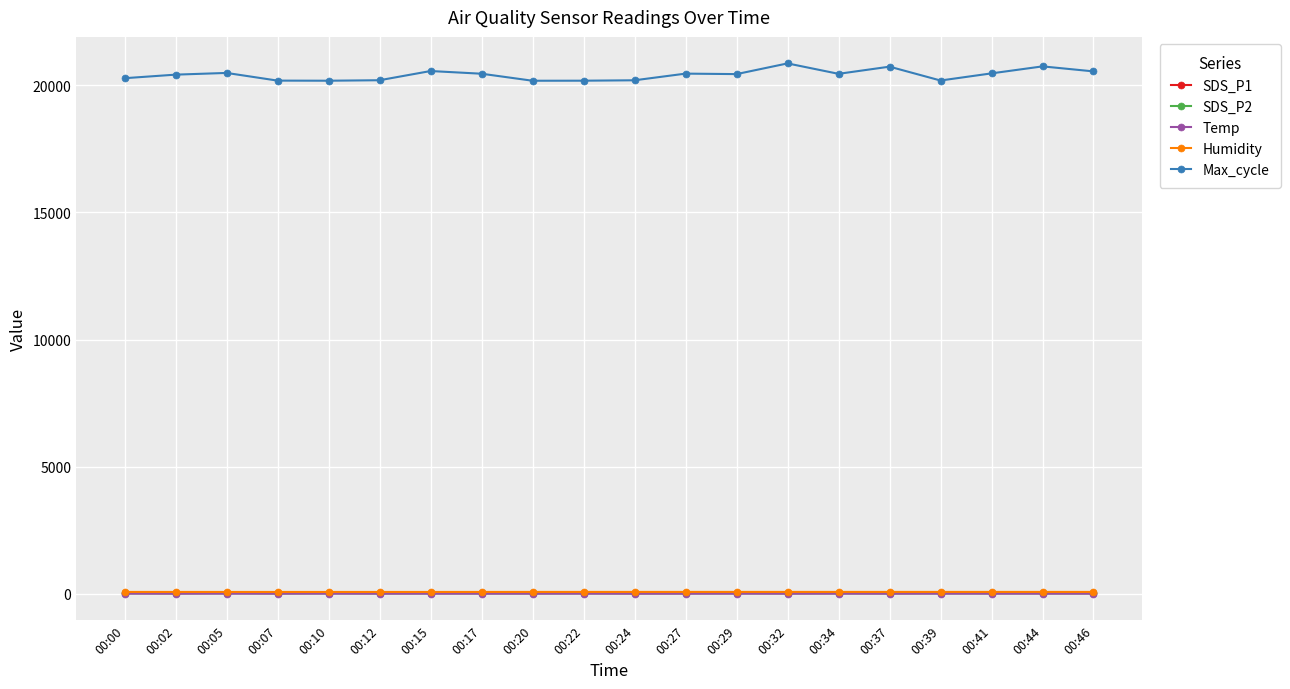

The value of Temp at 00:22 is 4.1. True or false?

True